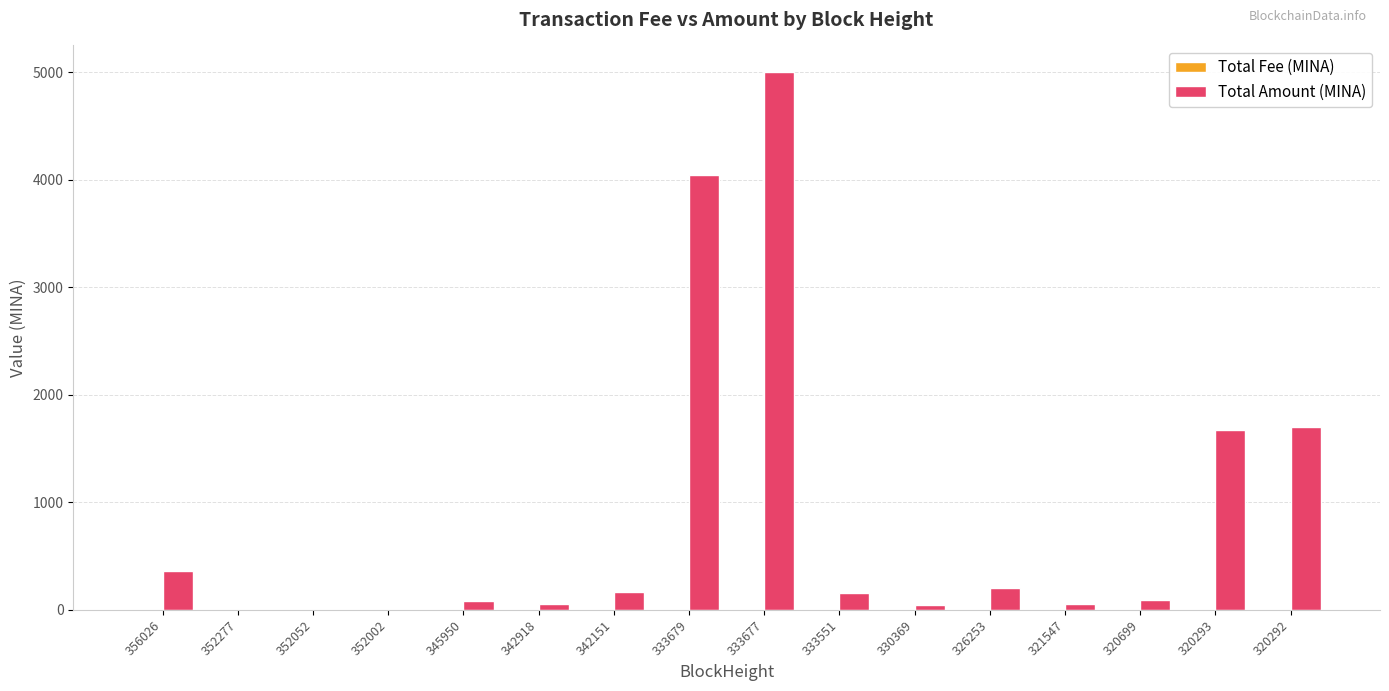

Which series changed the most between 342151 and 333677?

Total Amount (MINA)